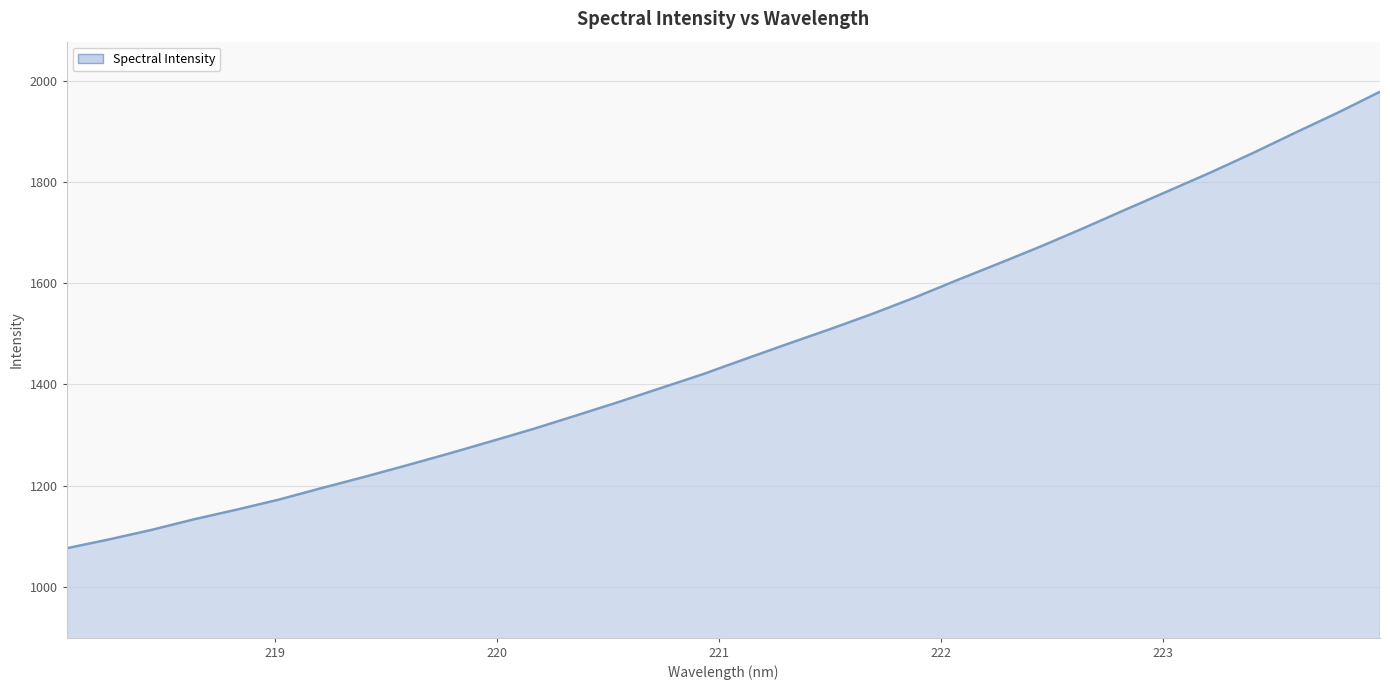

What is the maximum value shown in the chart?

1977.9